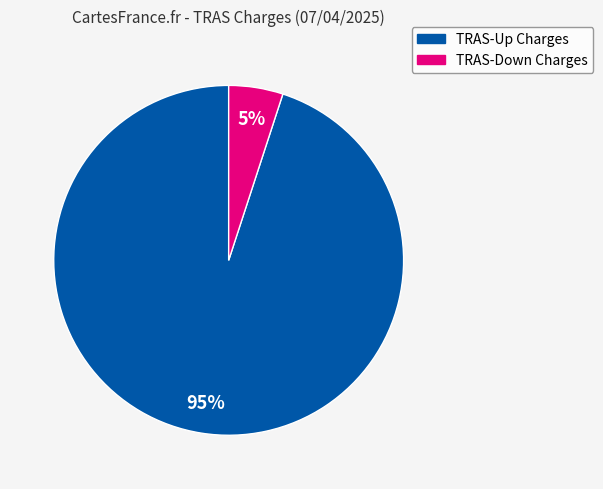

To the nearest percent, what is the difference between the largest and smallest slice percentages?

90%